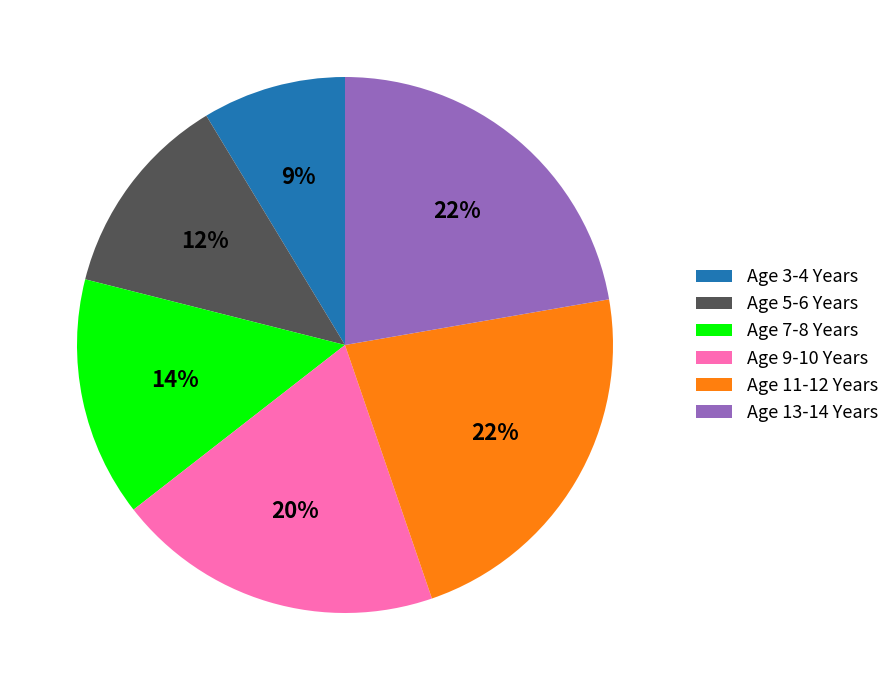

How many slices are in this pie chart?

6